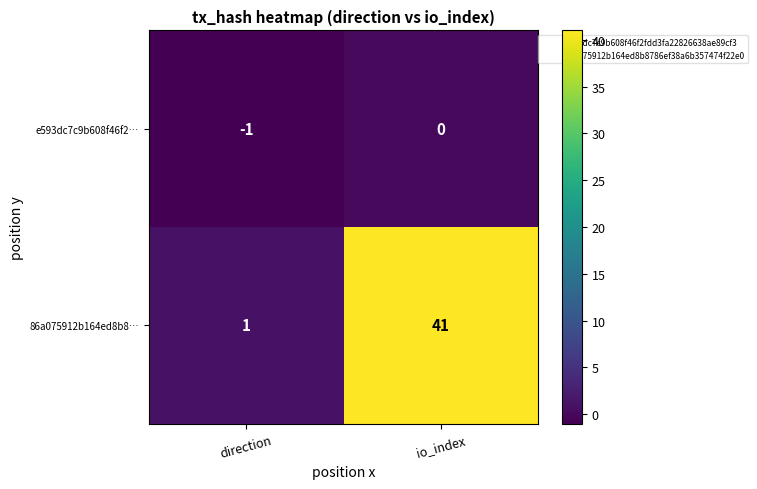

Rank the series by their maximum value, from lowest to highest.

e593dc7c9b608f46f2…, 86a075912b164ed8b8…